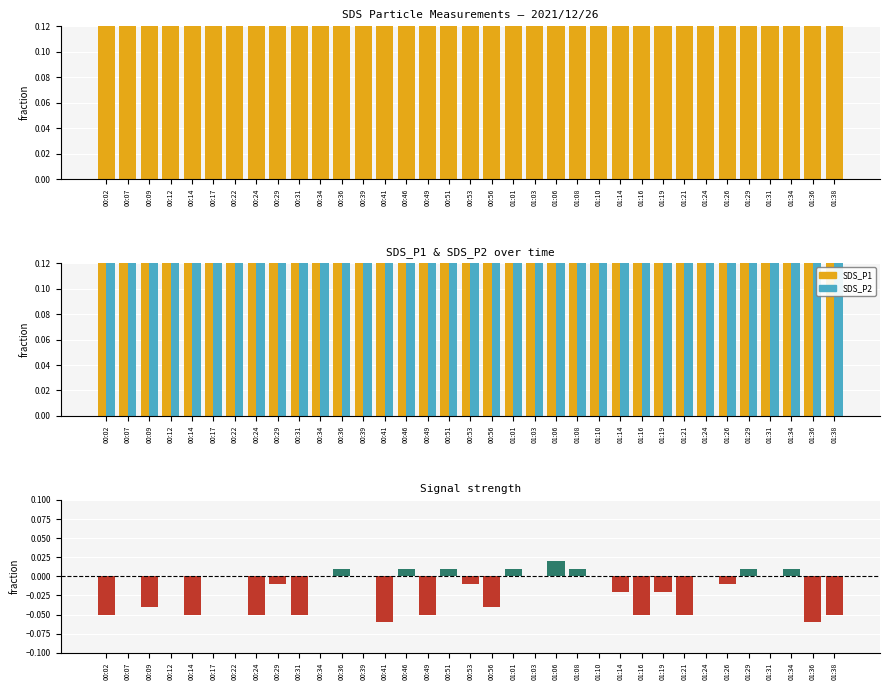

What is the difference between the highest and lowest values at 01:34?

0.2